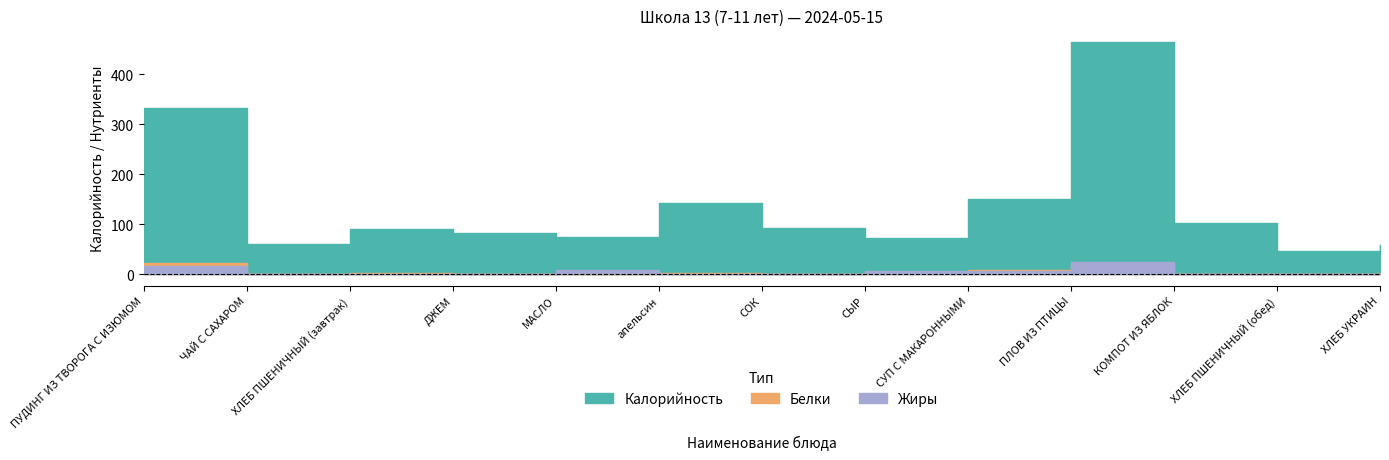

What is the difference between the Калорийность values at ПЛОВ ИЗ ПТИЦЫ and апельсин?

323.1